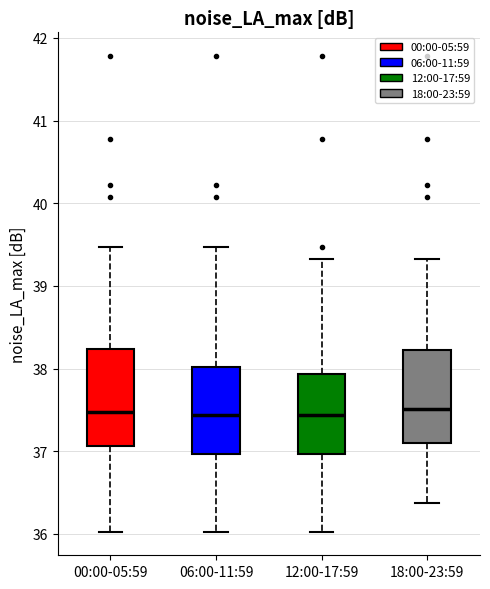

Reading left to right, read every box against the y-axis: the position of its median line, the range the box covers, and the ends of its whiskers. The values are not printed on the chart, so give them approximately, as read against the axis.

00:00-05:59: median 37.5, box 37.1 to 38.2, whiskers 36.0 to 39.5
06:00-11:59: median 37.4, box 37.0 to 38.0, whiskers 36.0 to 39.5
12:00-17:59: median 37.4, box 37.0 to 37.9, whiskers 36.0 to 39.3
18:00-23:59: median 37.5, box 37.1 to 38.2, whiskers 36.4 to 39.3